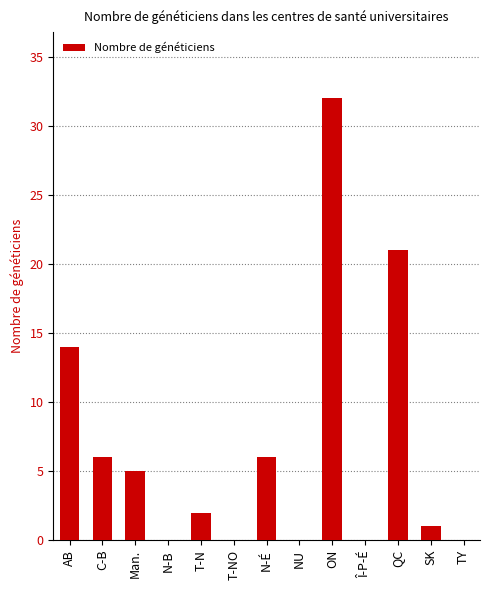

Is it true that the value at Man. is 1?

False